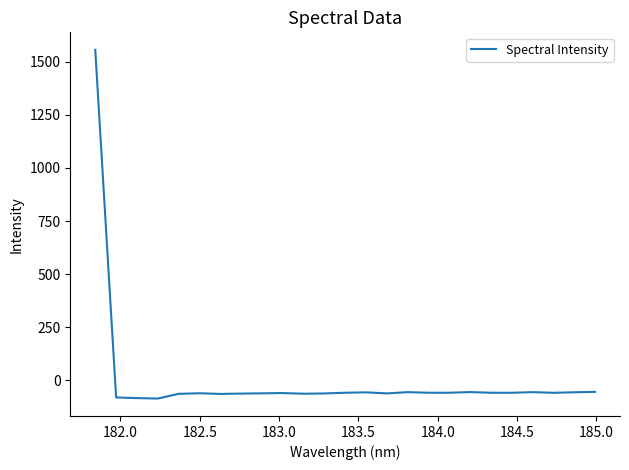

What is the difference between the maximum and minimum values?

1640.9